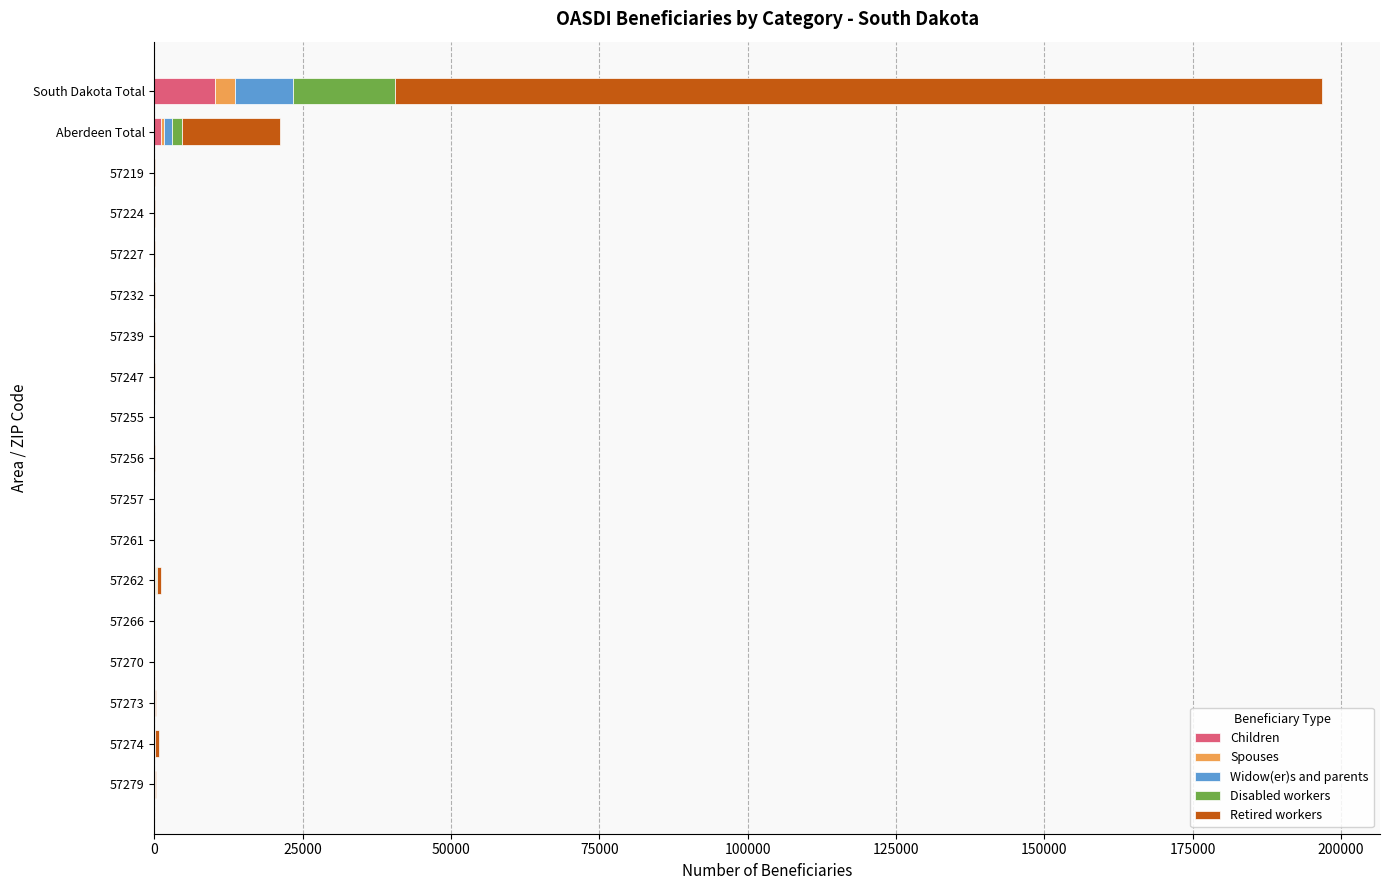

How many series are shown in this chart?

5